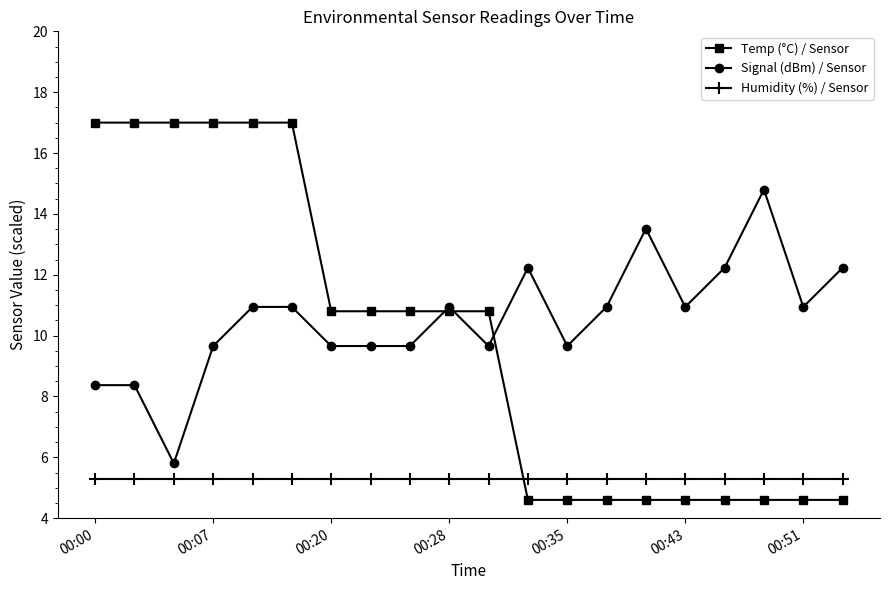

Reading left to right, list all the values displayed in this chart.

Temp (°C) / Sensor: 17.0	17.0	17.0	17.0	17.0	17.0	10.8	10.8	10.8	10.8	10.8	4.6	4.6	4.6	4.6	4.6	4.6	4.6	4.6	4.6
Signal (dBm) / Sensor: 8.4	8.4	5.8	9.7	10.9	10.9	9.7	9.7	9.7	10.9	9.7	12.2	9.7	10.9	13.5	10.9	12.2	14.8	10.9	12.2
Humidity (%) / Sensor: 5.3	5.3	5.3	5.3	5.3	5.3	5.3	5.3	5.3	5.3	5.3	5.3	5.3	5.3	5.3	5.3	5.3	5.3	5.3	5.3